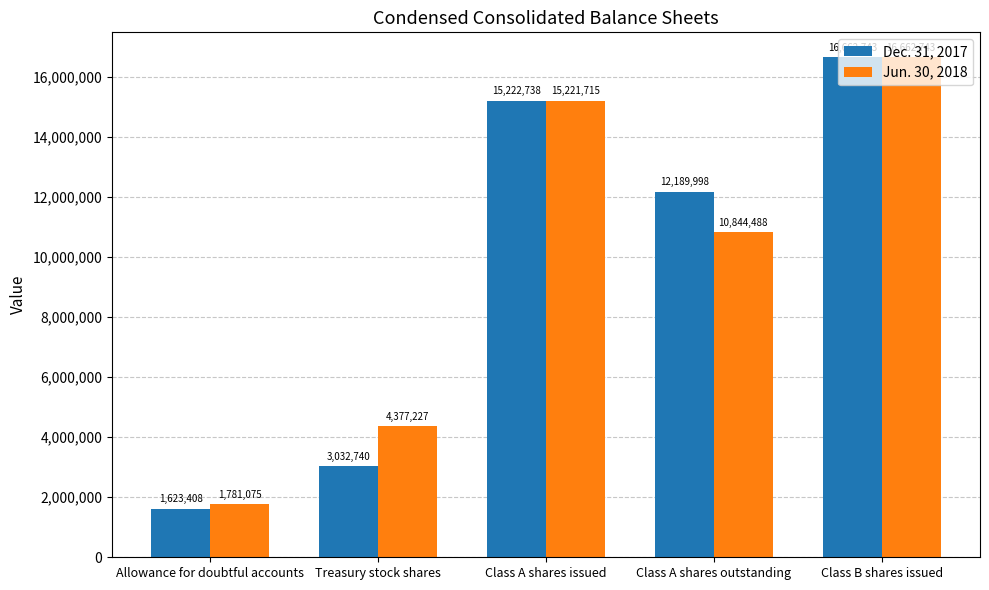

Is it true that Dec. 31, 2017 equals 508147 at Allowance for doubtful accounts?

False